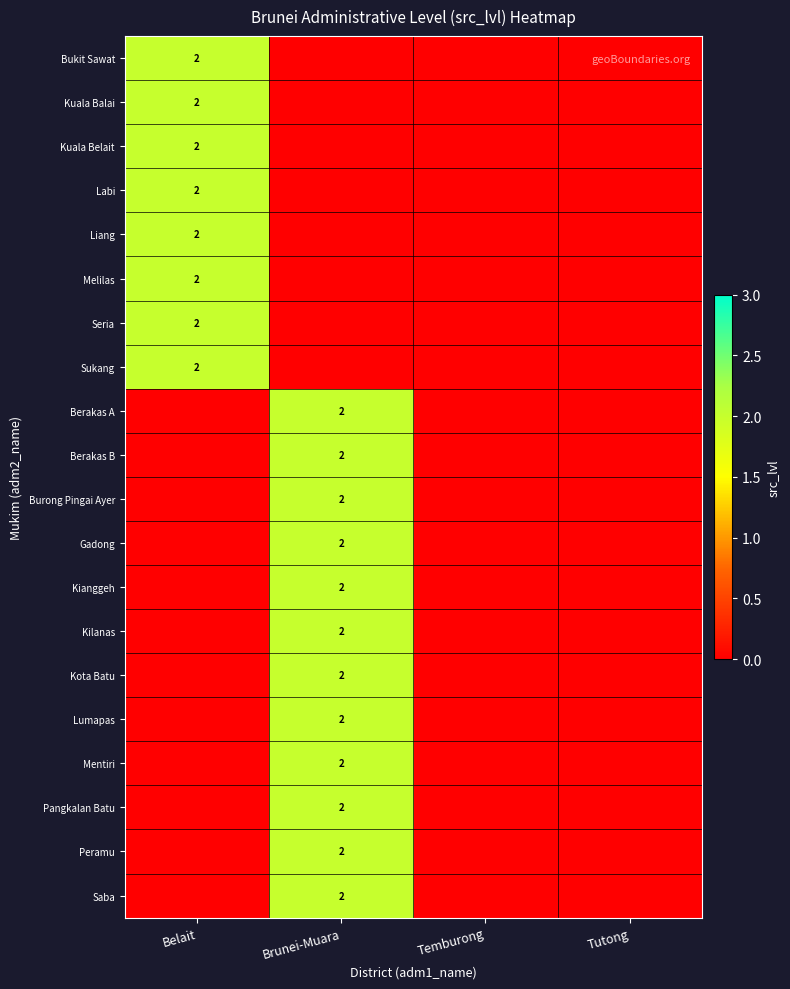

At how many categories does at least one series exceed 1?

2